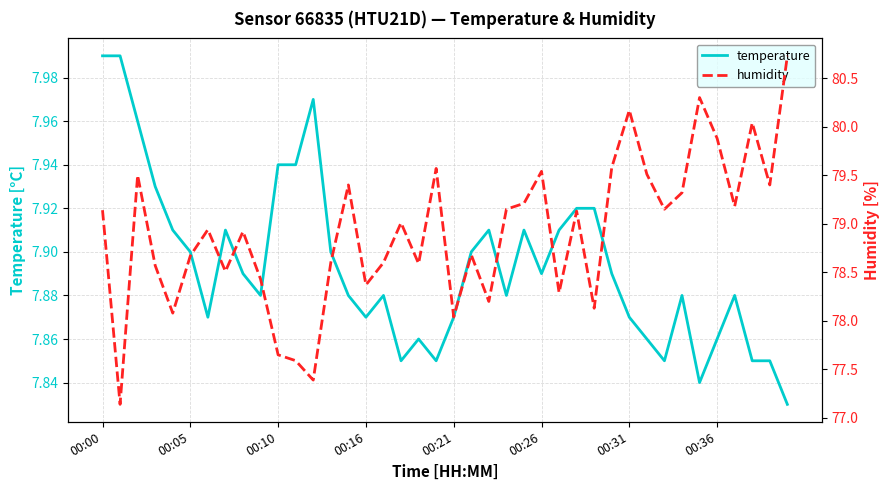

True or false: temperature and humidity intersect in this chart.

False